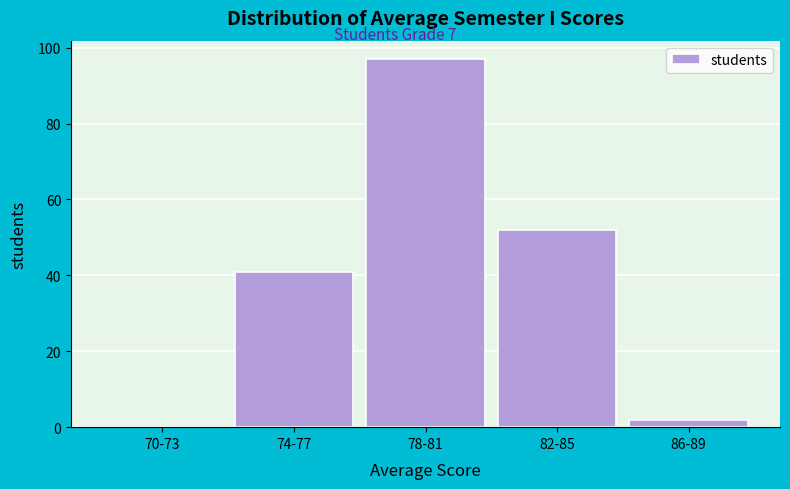

Reading left to right, transcribe all the data shown in this chart.

70-73=0	74-77=41	78-81=97	82-85=52	86-89=2